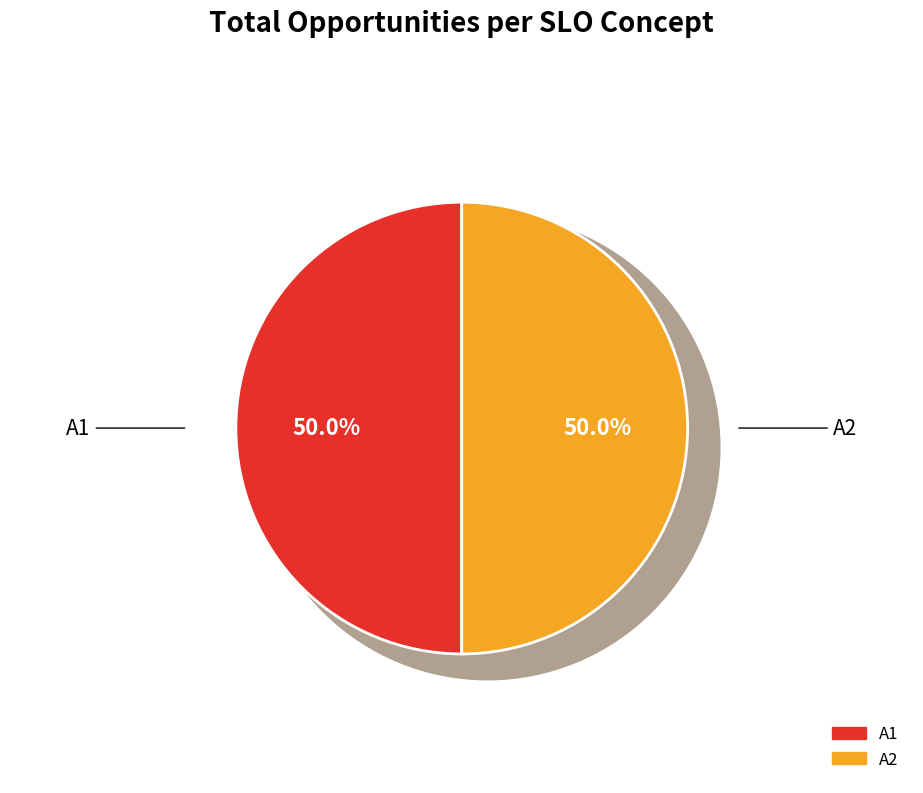

Is A1 the majority of the pie?

Yes